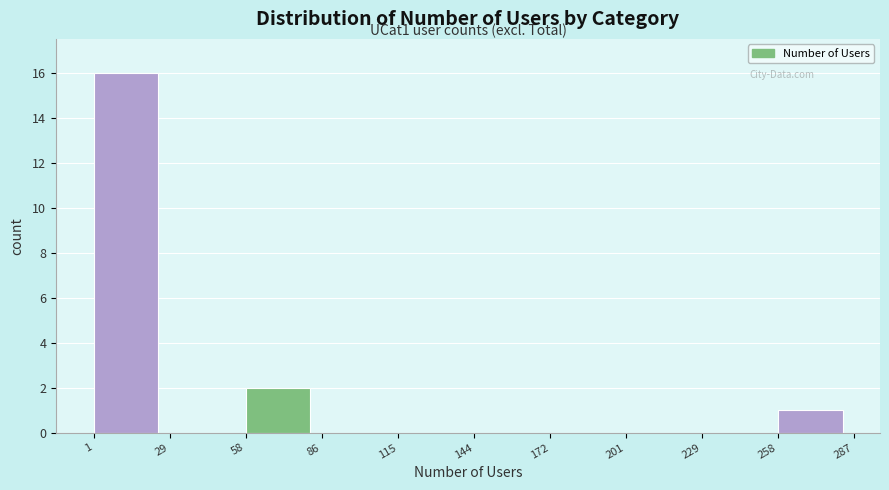

Which range on the x-axis has the tallest bar?

1 to 29